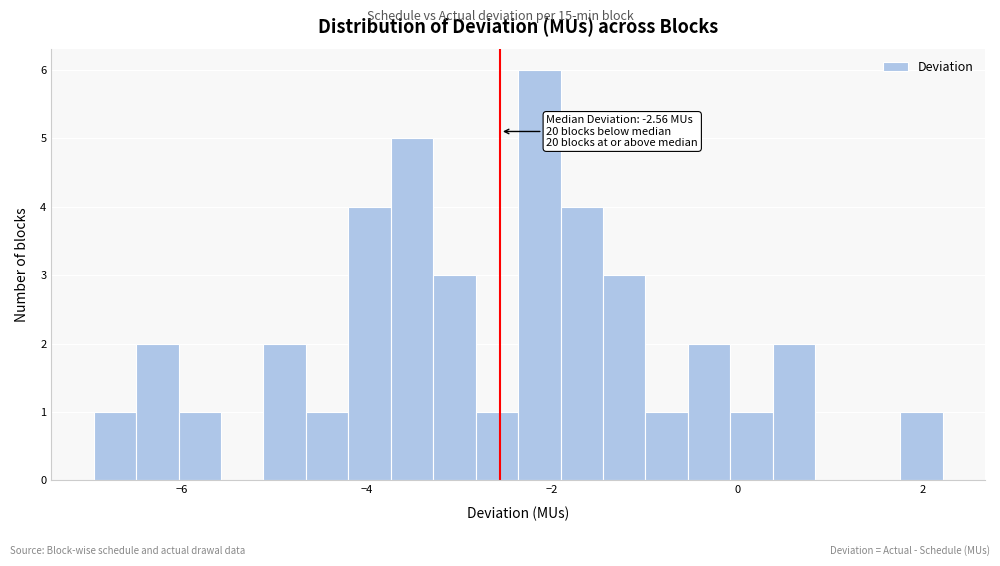

Around what value on the x-axis is the tallest bar? Give the approximate position of its centre, as read against the axis.

-2.2